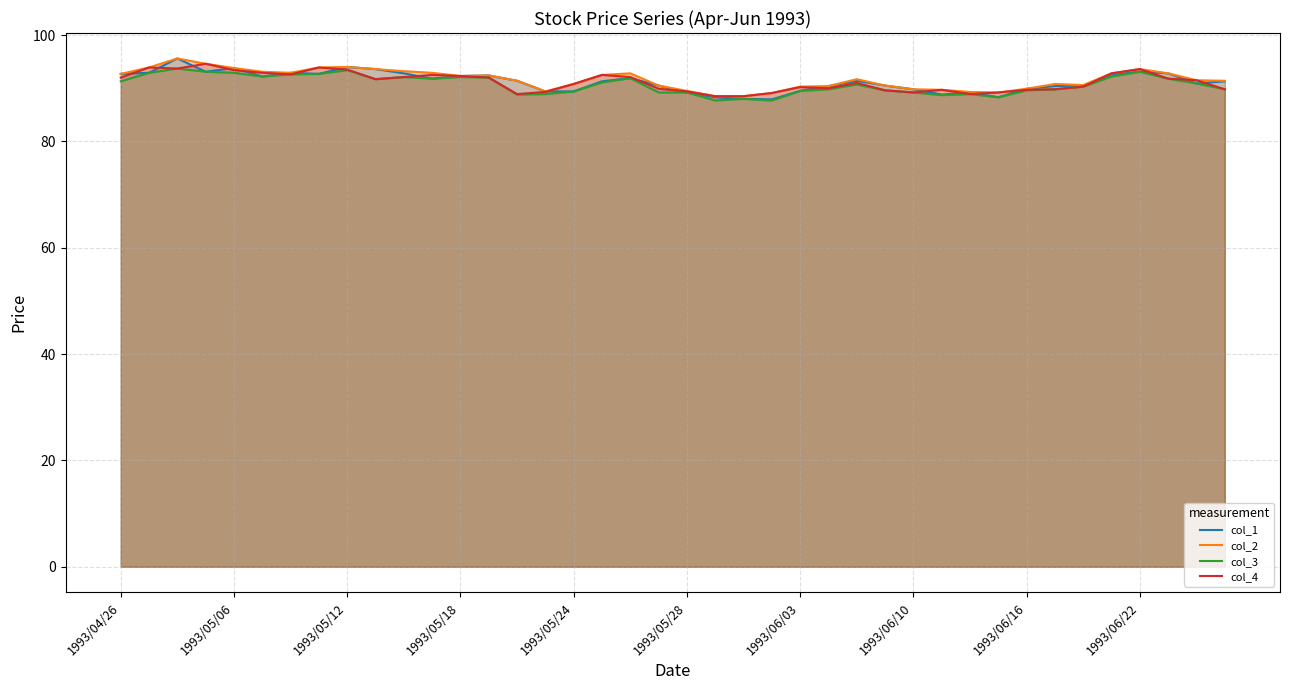

What is the highest value of the col_4 series?

94.6